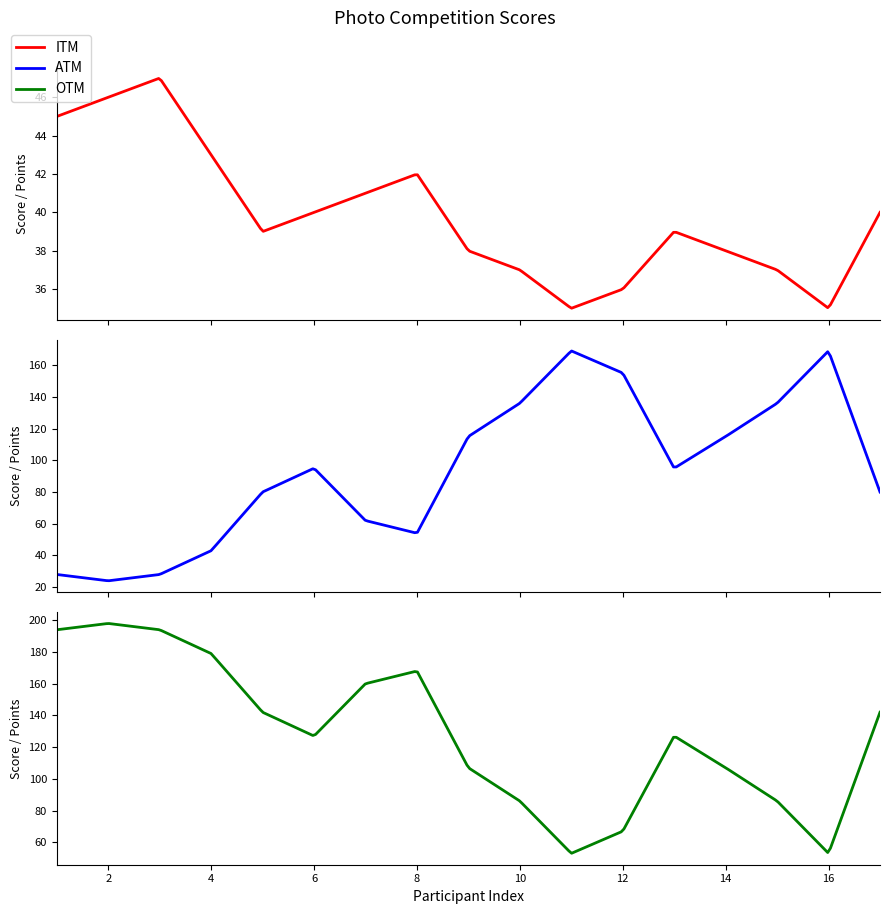

Which category has the highest value in the ATM series?

11